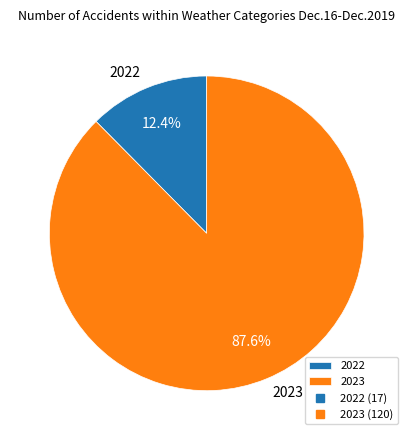

Combined, what portion of the pie is 2022 and 2023?

100.0%